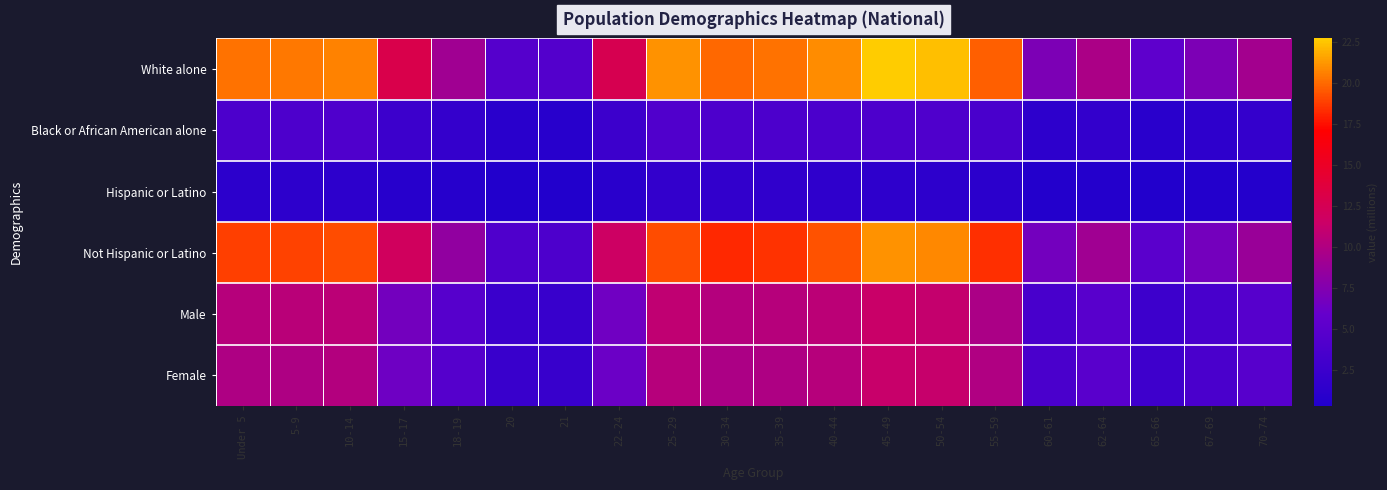

Reading left to right, extract all data points from this chart.

White alone: Under 5=20.2	5-9=20.3	10-14=20.7	15-17=13.0	18-19=9.1	20=4.5	21=4.4	22-24=12.7	25-29=21.1	30-34=20.0	35-39=20.2	40-44=20.9	45-49=22.7	50-54=22.3	55-59=19.7	60-61=7.1	62-64=9.7	65-66=5.3	67-69=7.1	70-74=9.3
Black or African American alone: Under 5=3.8	5-9=3.9	10-14=4.1	15-17=2.5	18-19=1.8	20=0.9	21=0.9	22-24=2.5	25-29=4.2	30-34=3.9	35-39=3.8	40-44=3.7	45-49=3.9	50-54=4.1	55-59=3.6	60-61=1.3	62-64=1.7	65-66=0.9	67-69=1.4	70-74=1.8
Hispanic or Latino: Under 5=1.2	5-9=1.2	10-14=1.3	15-17=0.8	18-19=0.7	20=0.3	21=0.3	22-24=1.0	25-29=1.7	30-34=1.6	35-39=1.6	40-44=1.4	45-49=1.4	50-54=1.3	55-59=1.1	60-61=0.4	62-64=0.5	65-66=0.3	67-69=0.4	70-74=0.5
Not Hispanic or Latino: Under 5=18.8	5-9=18.9	10-14=19.2	15-17=12.0	18-19=8.3	20=4.1	21=4.0	22-24=11.6	25-29=19.2	30-34=18.2	35-39=18.5	40-44=19.3	45-49=21.1	50-54=20.8	55-59=18.4	60-61=6.6	62-64=9.1	65-66=5.0	67-69=6.7	70-74=8.7
Male: Under 5=10.3	5-9=10.4	10-14=10.6	15-17=6.6	18-19=4.6	20=2.3	21=2.2	22-24=6.5	25-29=10.8	30-34=10.2	35-39=10.3	40-44=10.6	45-49=11.4	50-54=11.1	55-59=9.7	60-61=3.5	62-64=4.8	65-66=2.6	67-69=3.5	70-74=4.6
Female: Under 5=9.9	5-9=9.9	10-14=10.1	15-17=6.3	18-19=4.5	20=2.2	21=2.1	22-24=6.2	25-29=10.3	30-34=9.8	35-39=9.9	40-44=10.3	45-49=11.3	50-54=11.2	55-59=10.0	60-61=3.6	62-64=4.9	65-66=2.7	67-69=3.6	70-74=4.7